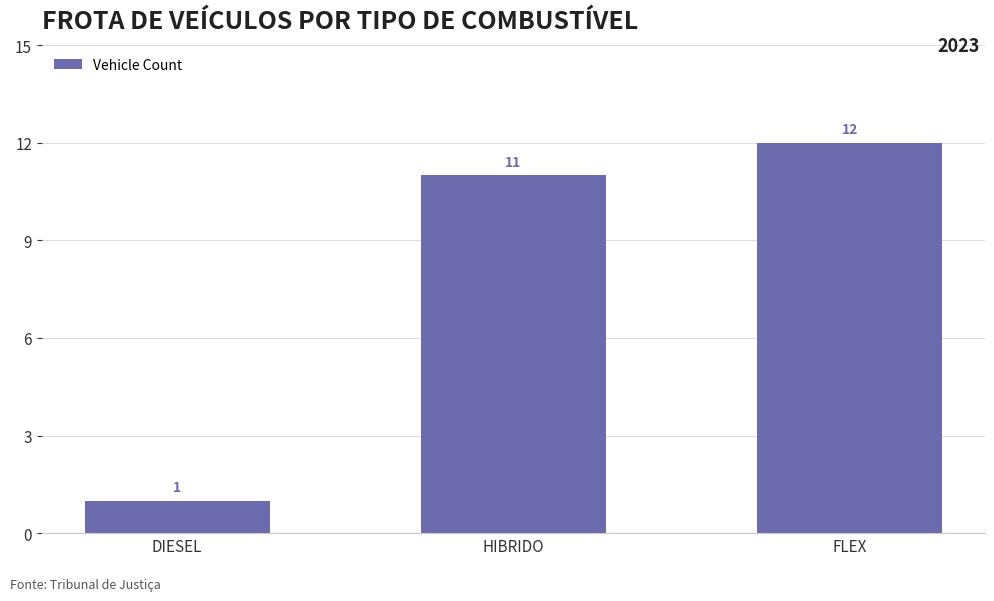

Where is the data nearest to the value 6?

DIESEL